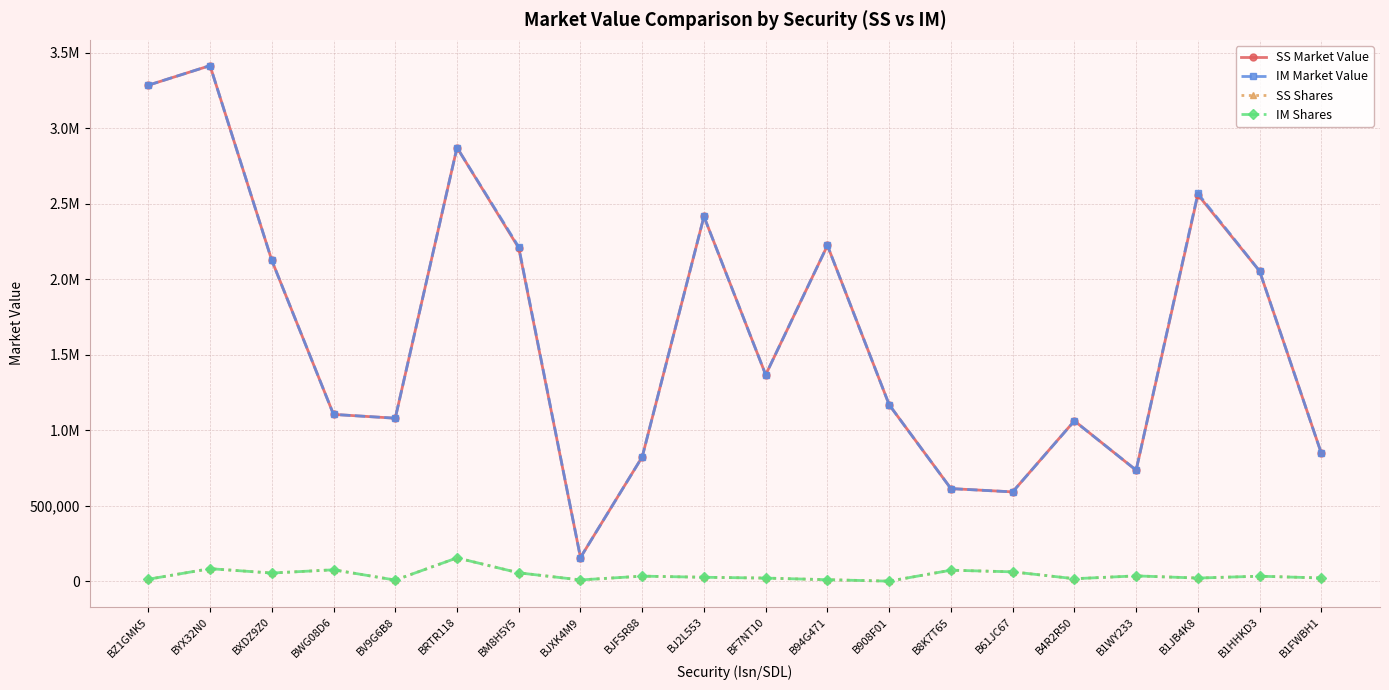

Does the chart have visible grid lines?

Yes